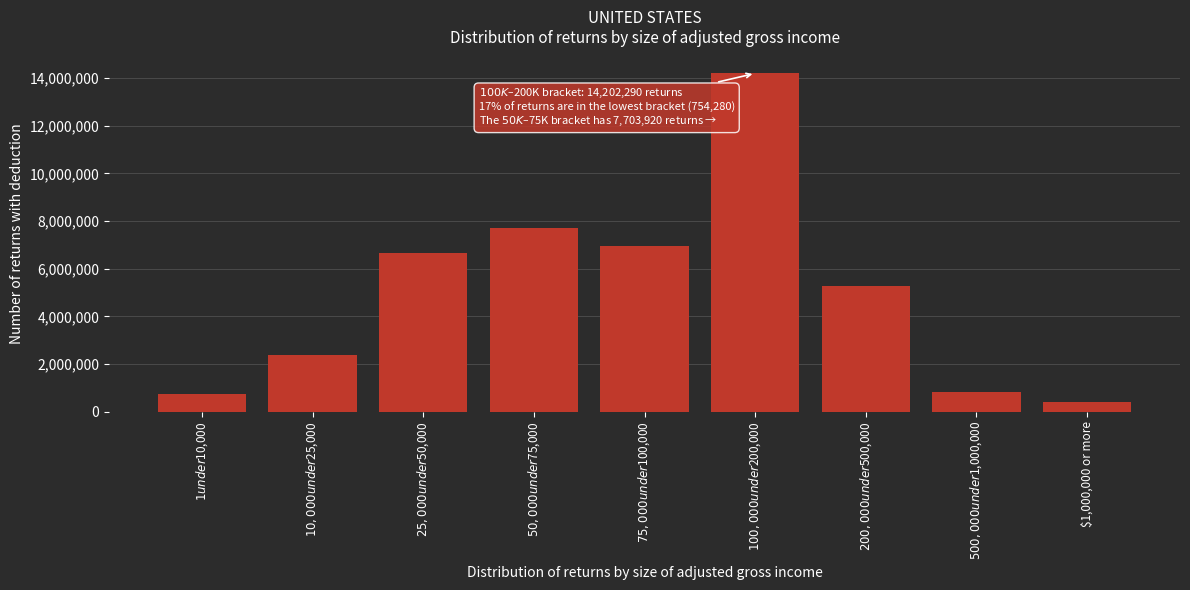

Reading left to right, transcribe all the data shown in this chart.

754280	2361750	6668660	7703920	6969100	14202290	5253610	817860	389780